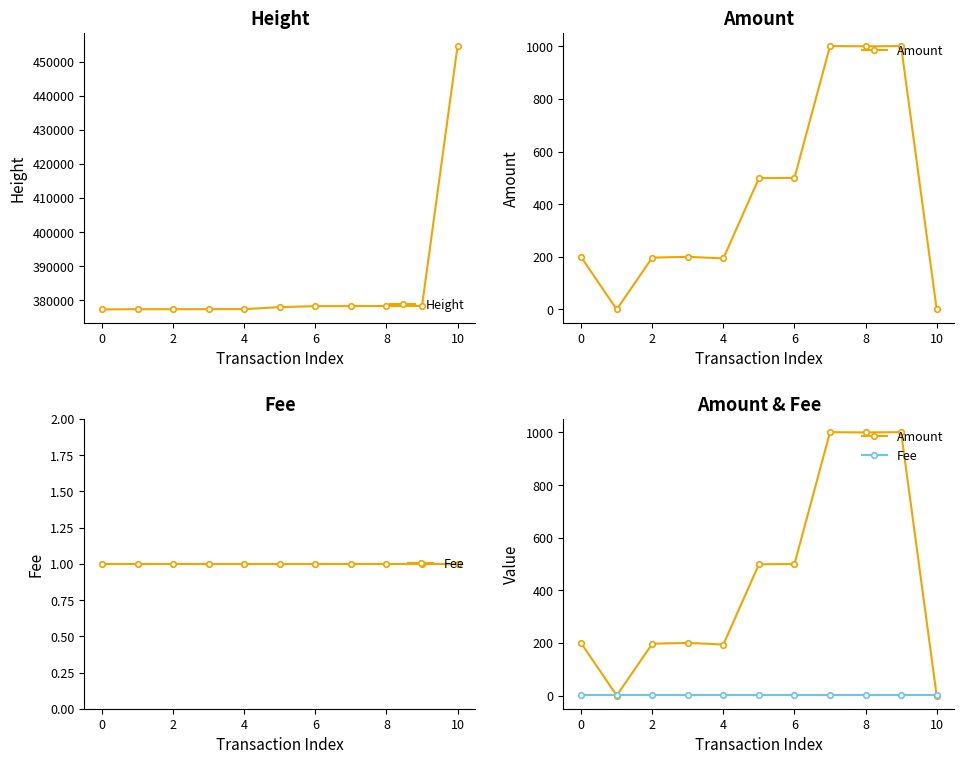

What is the highest value of the Height series?

454571